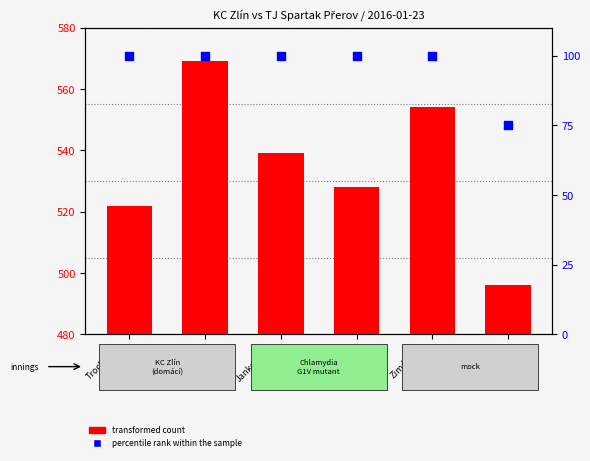

Which series reaches the maximum Y coordinate?

total score